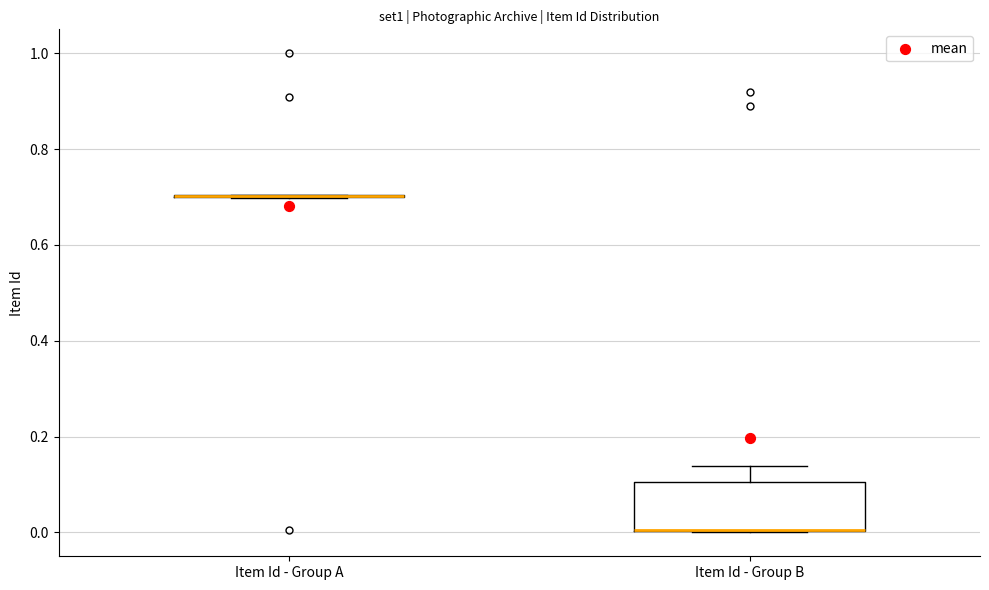

Where does the upper whisker of the box for Item Id - Group B end on the y-axis? The values are not printed on the chart, so give them approximately, as read against the axis.

0.14